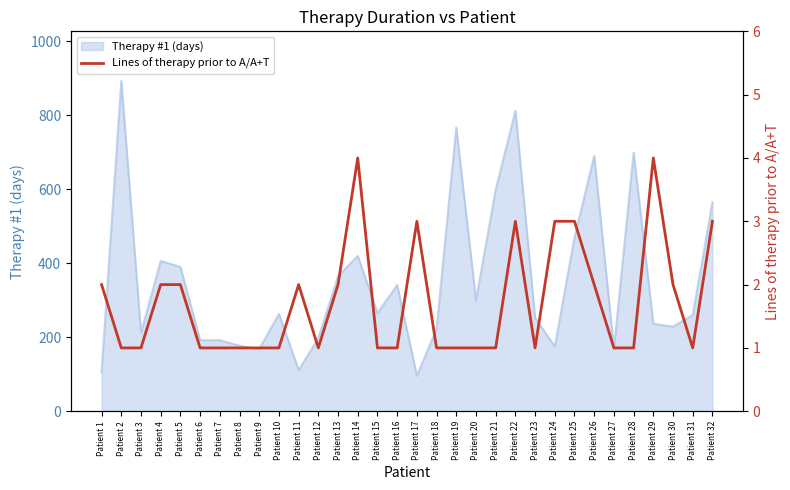

Does the chart display data point markers on the line(s)?

No